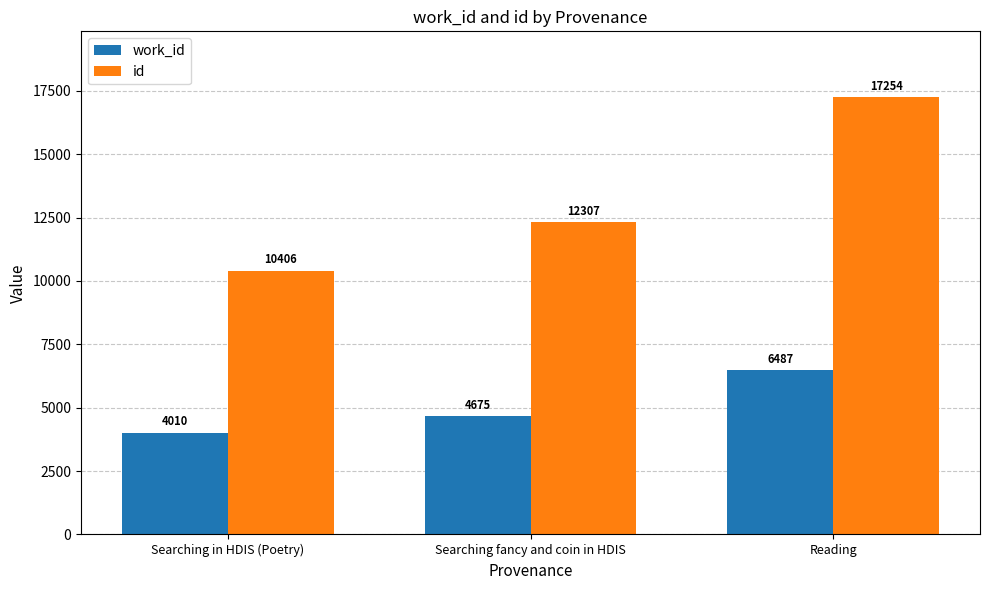

Which series has the widest spread of values?

id